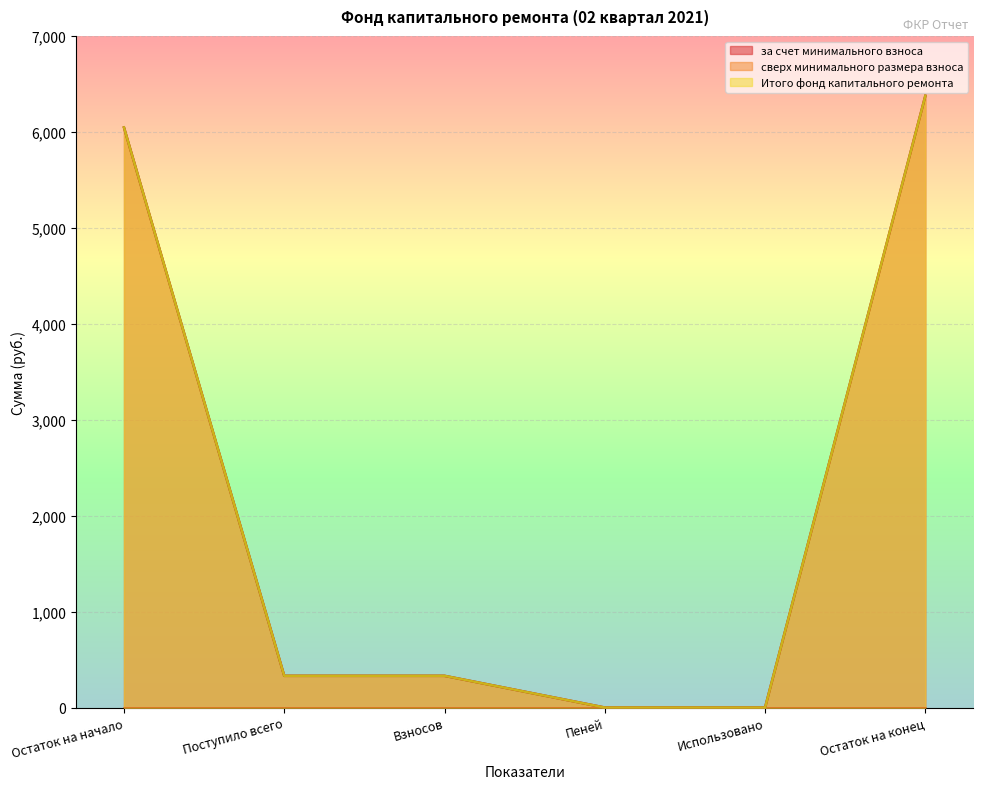

The за счет минимального взноса series shows -2708.5 at Использовано. True or false?

False